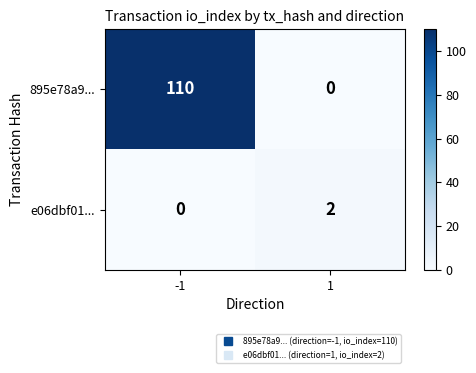

How many data points does each series have?

2